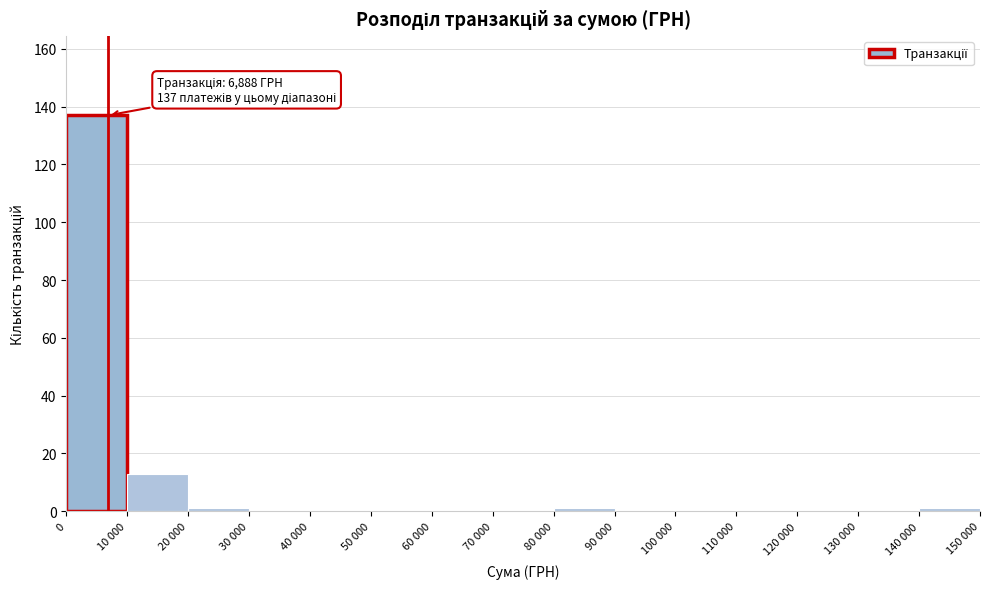

Reading right to left, what are all the values shown in this chart?

140 000=1	130 000=0	120 000=0	110 000=0	100 000=0	90 000=0	80 000=1	70 000=0	60 000=0	50 000=0	40 000=0	30 000=0	20 000=1	10 000=13	0=137